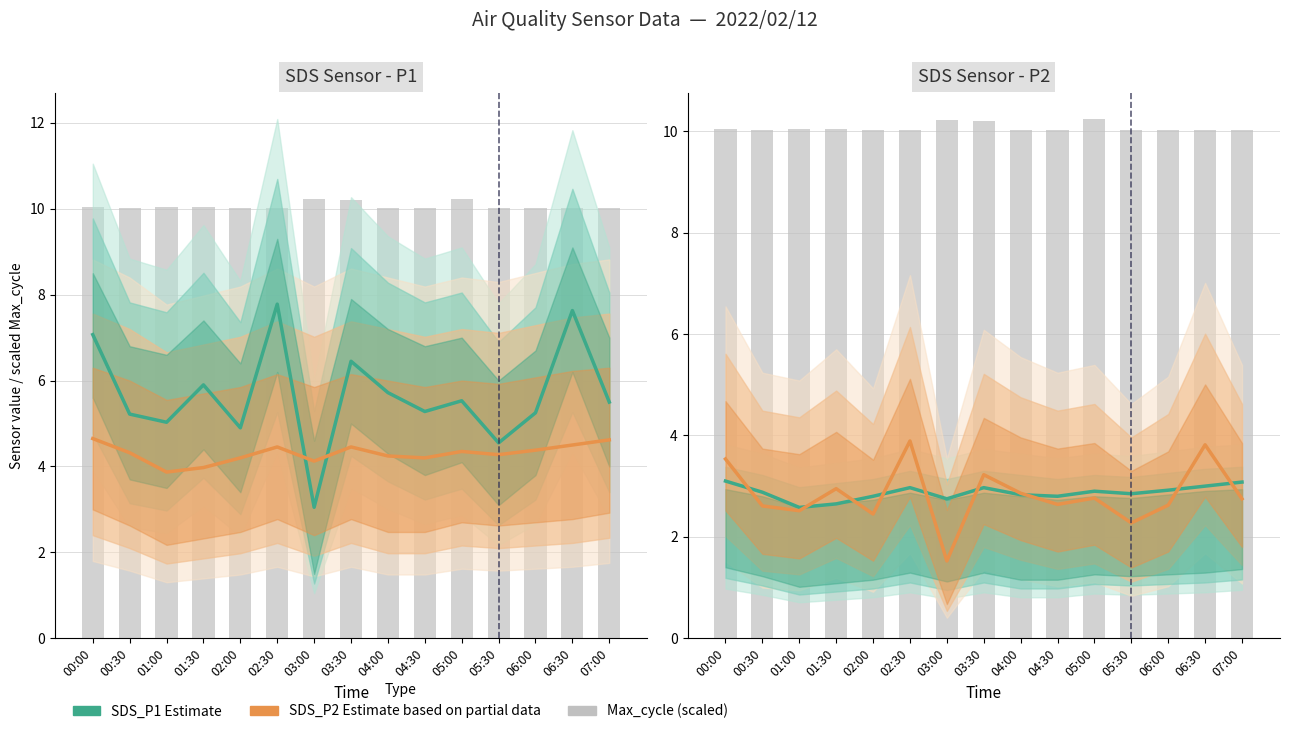

Which series changed the most between 04:30 and 05:00?

Max_cycle (scaled)